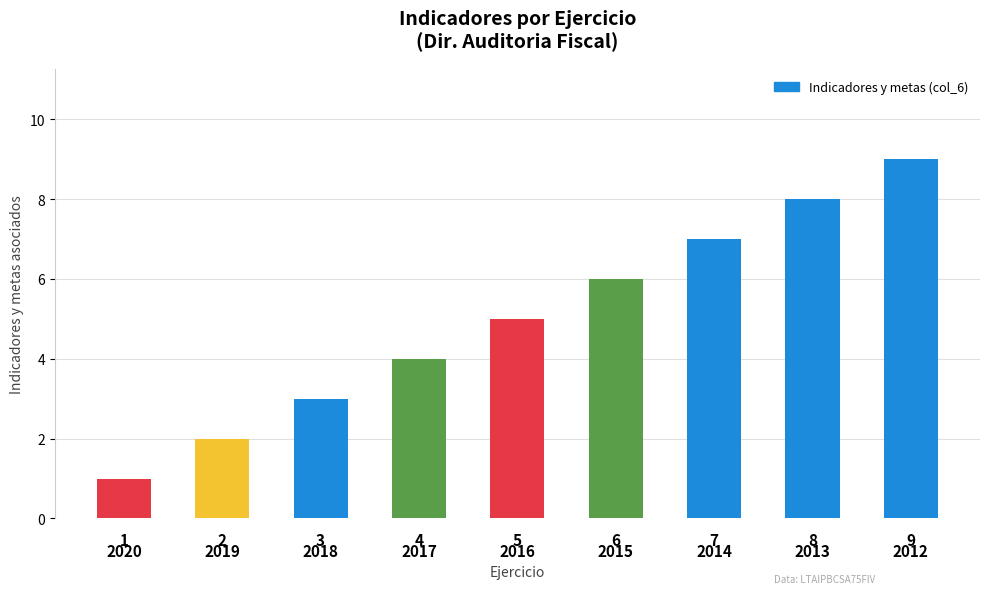

Reading left to right, extract all data points from this chart.

1	2	3	4	5	6	7	8	9